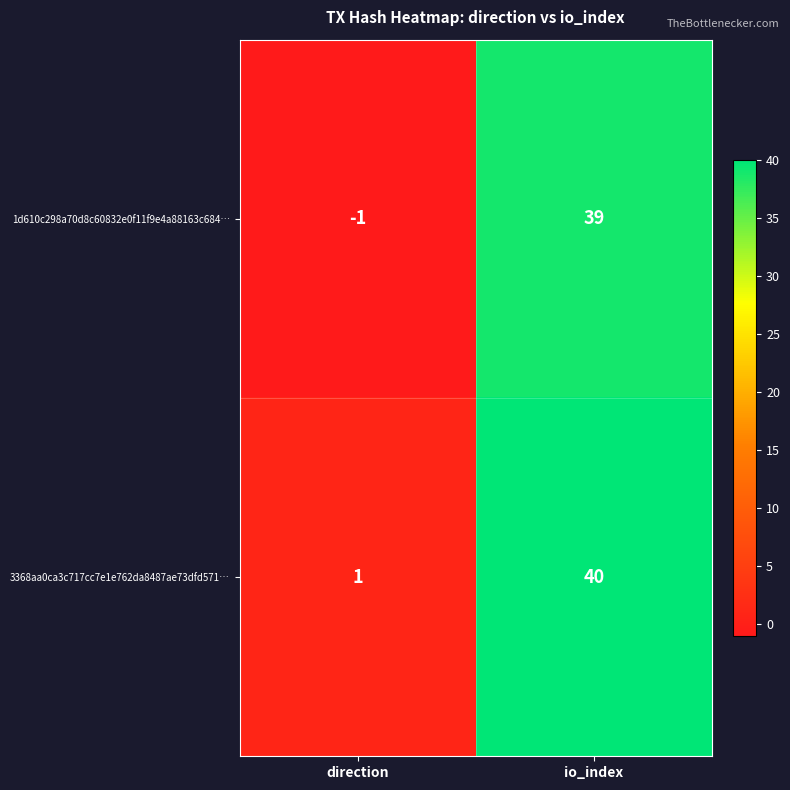

Count the number of categories in the chart.

2